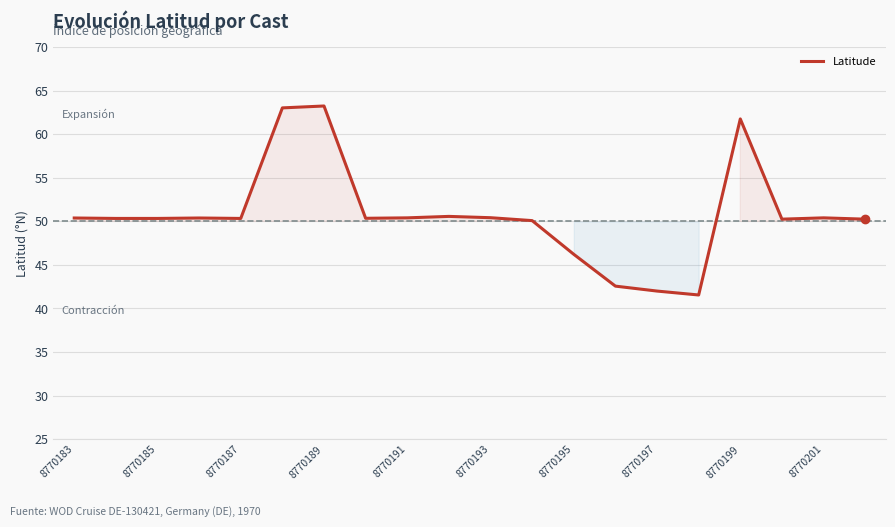

What is the maximum value shown in the chart?

63.2